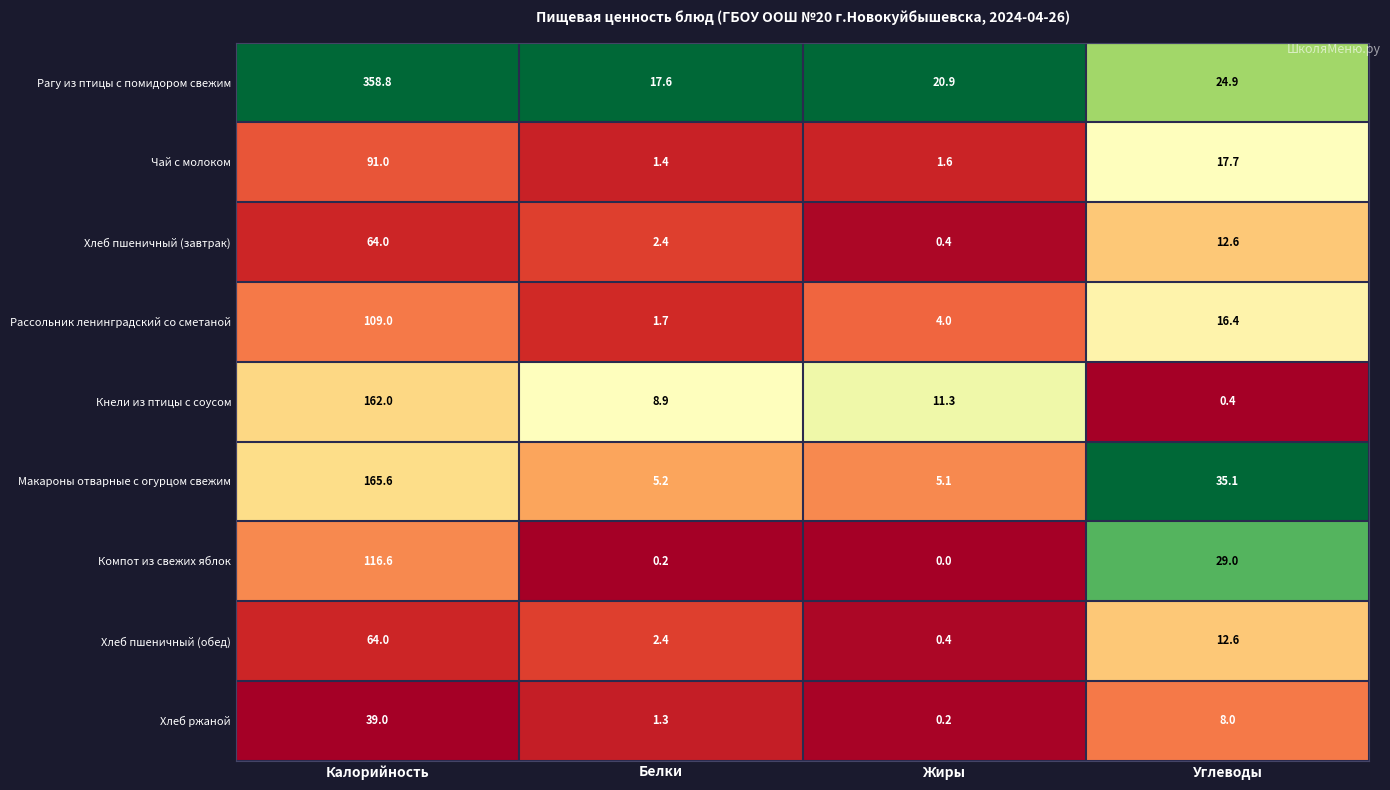

Is it true that Хлеб ржаной equals 0.2 at Жиры?

True